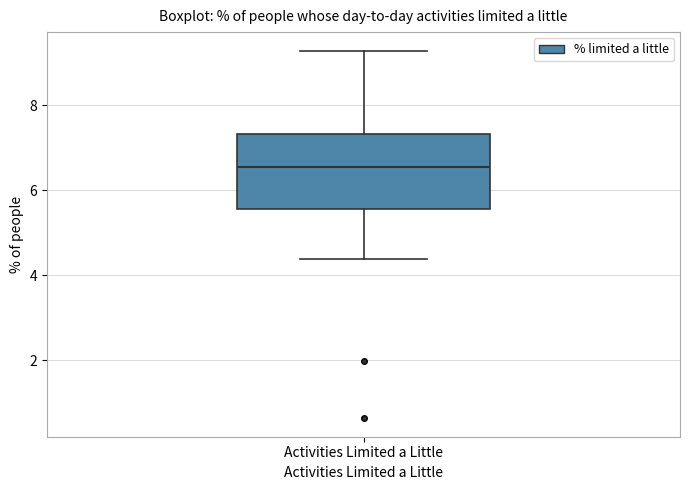

Read this box plot against the y-axis: the position of the median line, the range covered by the box, and the ends of both whiskers. The values are not printed on the chart, so give them approximately, as read against the axis.

median 6.6, box 5.6 to 7.4, whiskers 4.4 to 9.2